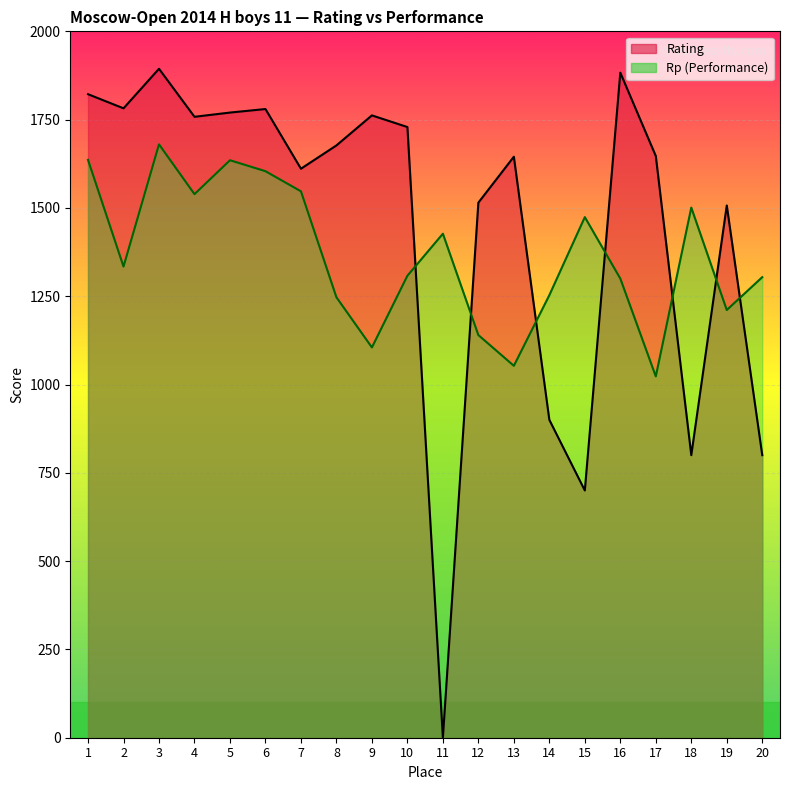

What is the highest value of the Rp series?

1680